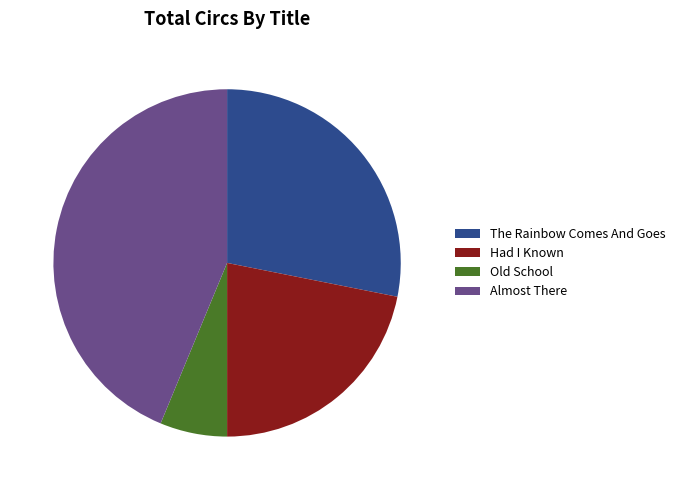

What is the largest slice in the pie chart?

Almost There